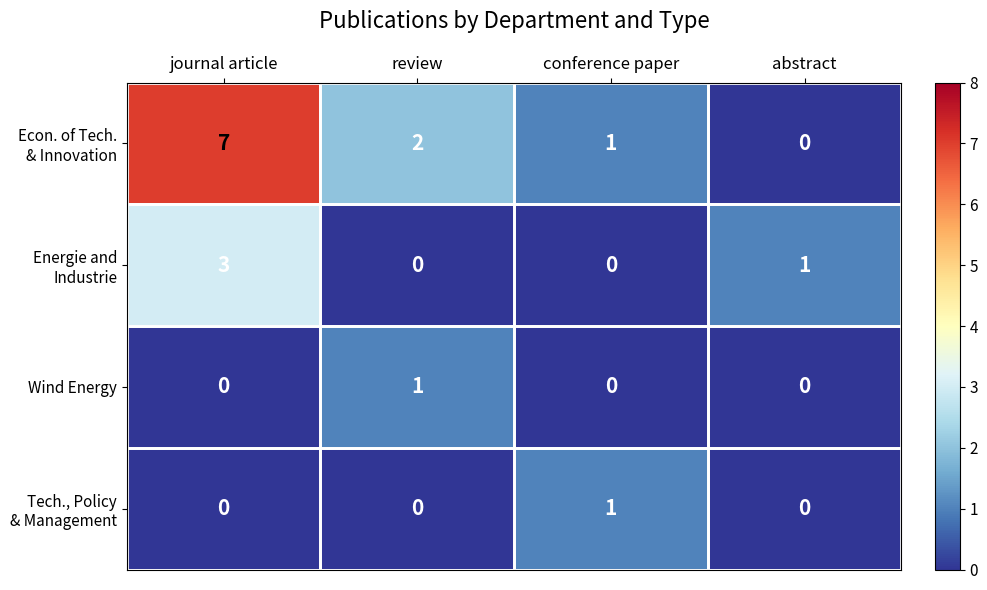

Which category has the highest value in the Wind Energy series?

review